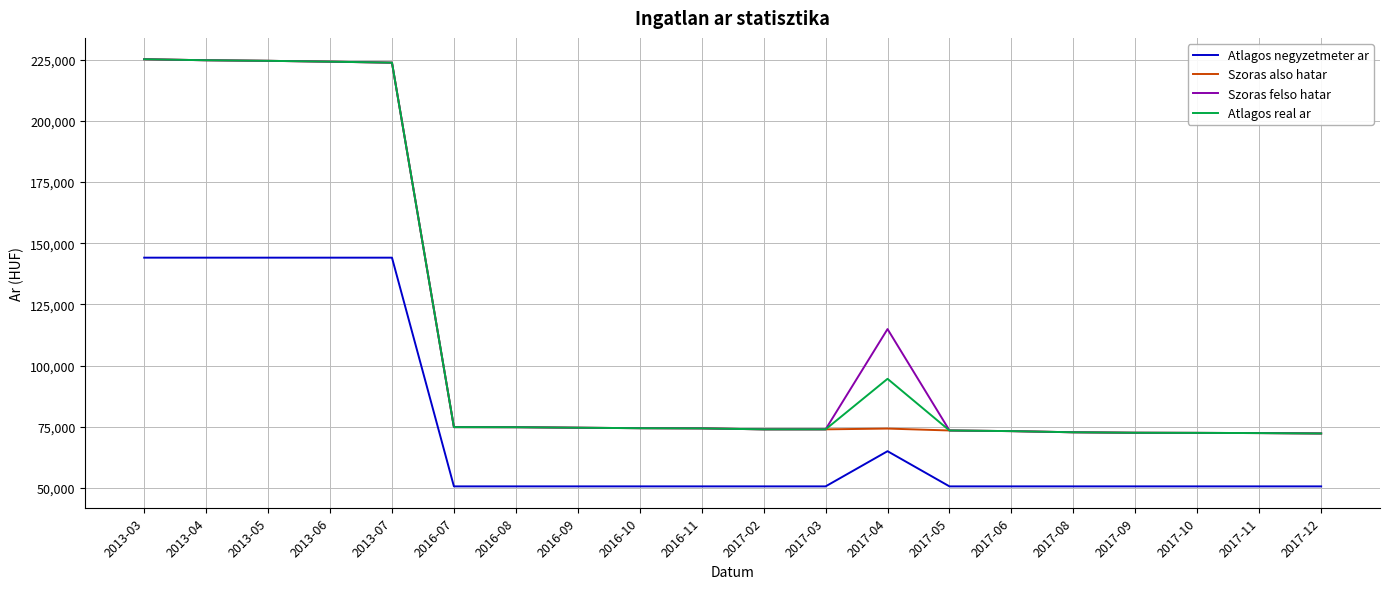

At which label does Szoras also hatar first exceed 74364?

2013-03